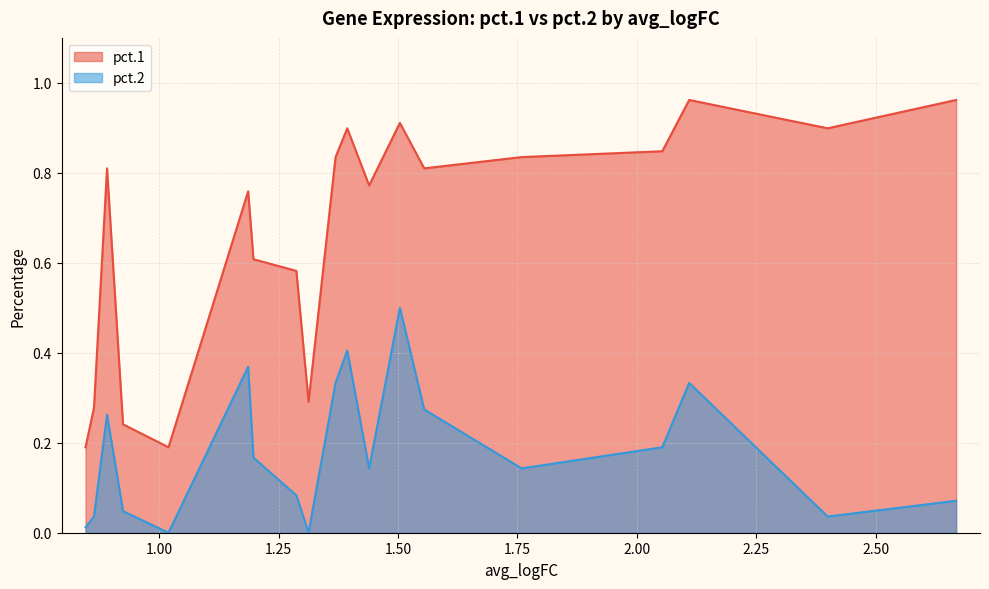

Which series has the widest spread of values?

pct.1